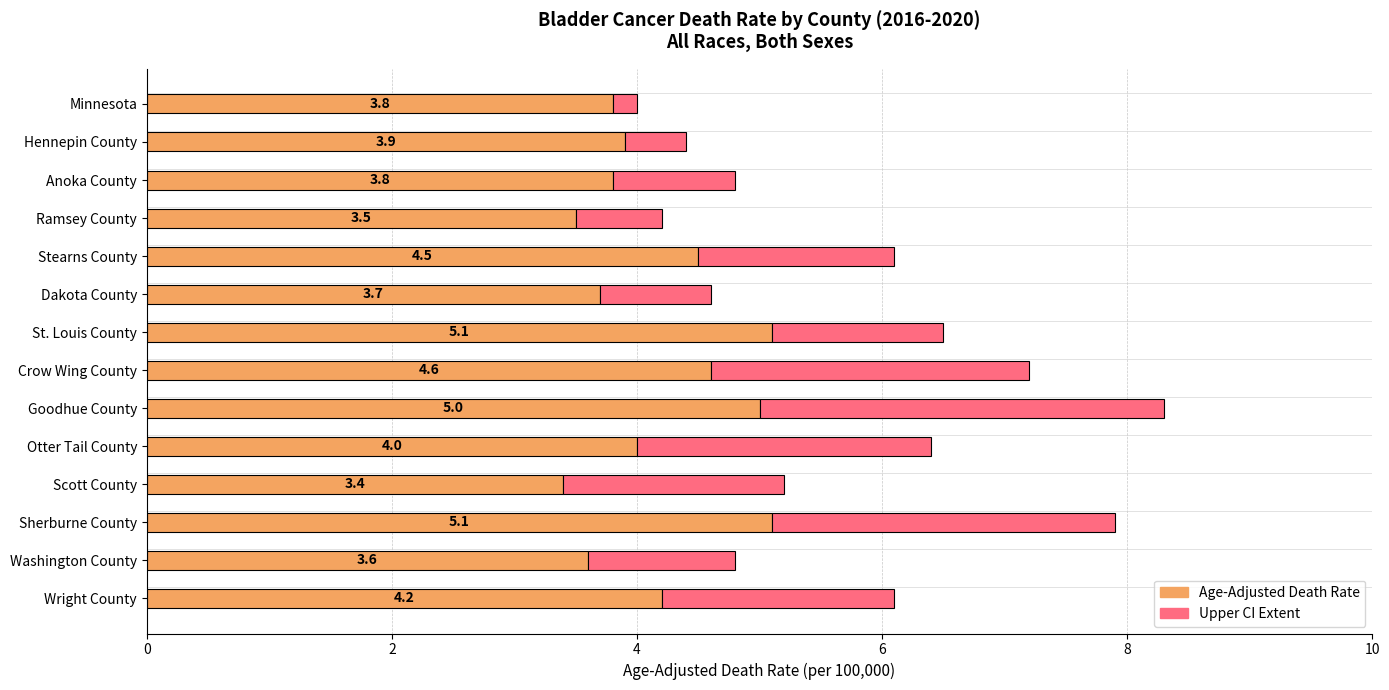

What is the sum of all Age-Adjusted Death Rate values?

58.2